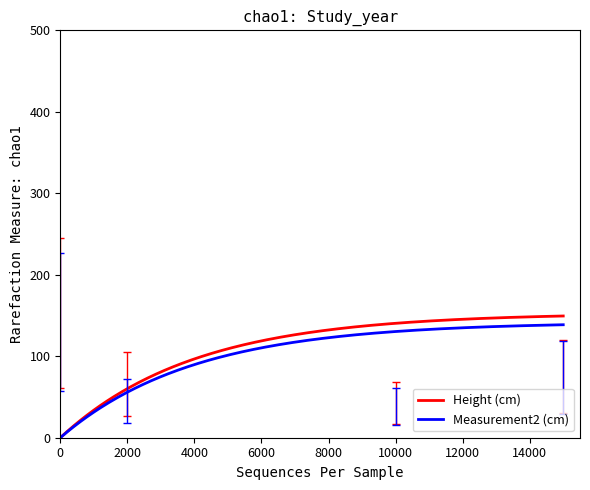

What is the greatest value displayed?

149.4